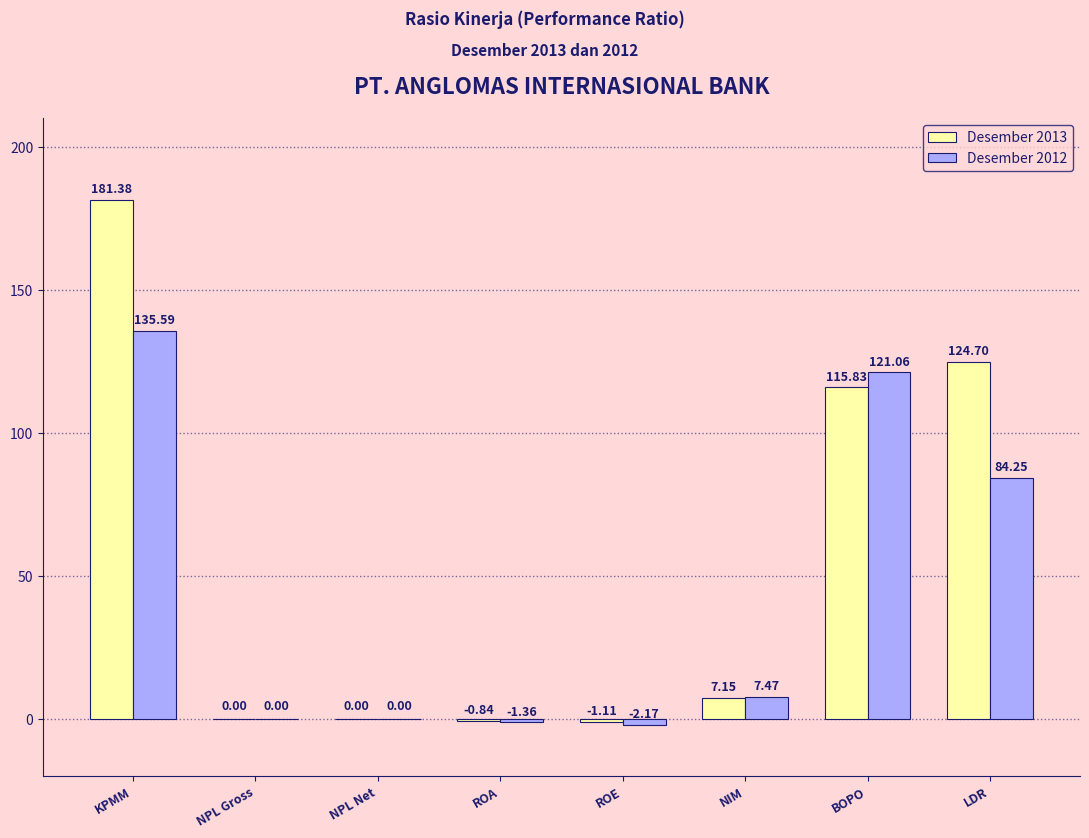

Which series has the largest total across all categories?

Desember 2013